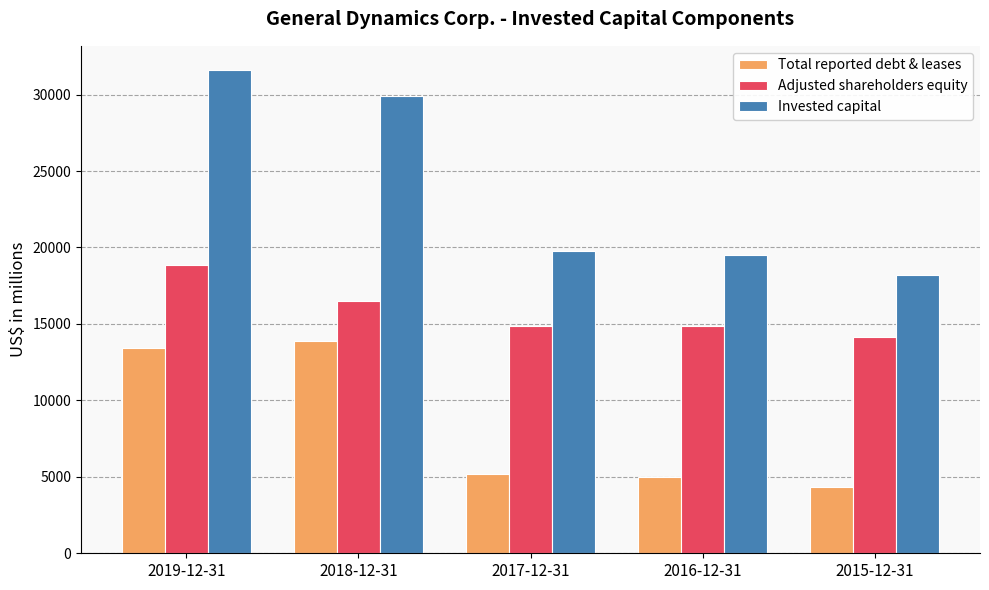

The value of Invested capital at 2015-12-31 is 18175. True or false?

True